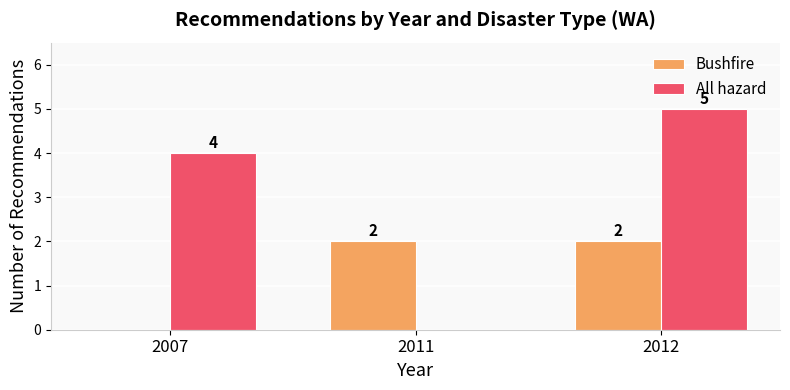

Is it true that All hazard equals 0 at 2011?

True